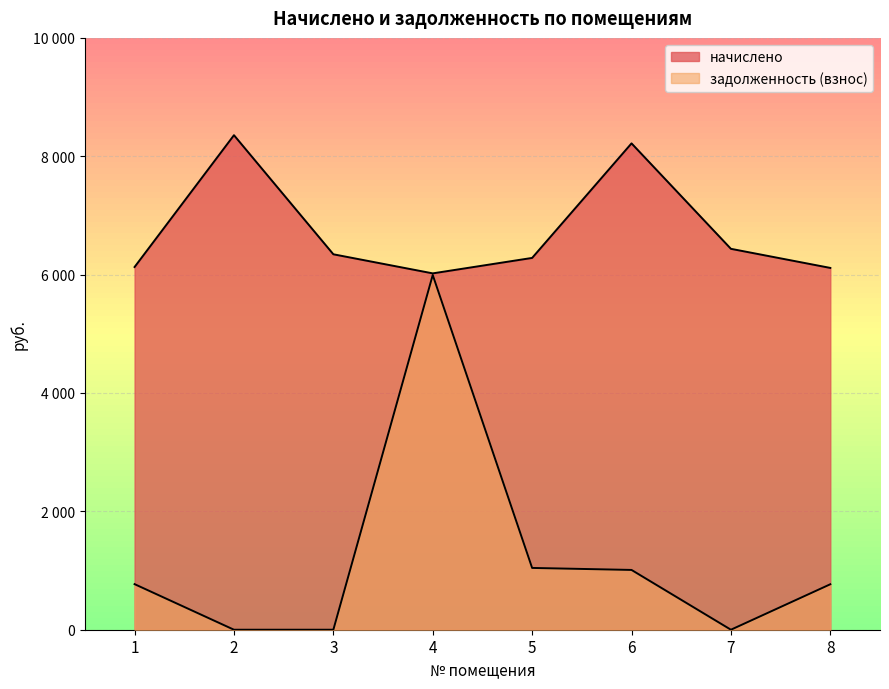

Rank the series by their average value, from highest to lowest.

начислено, задолженность (взнос)